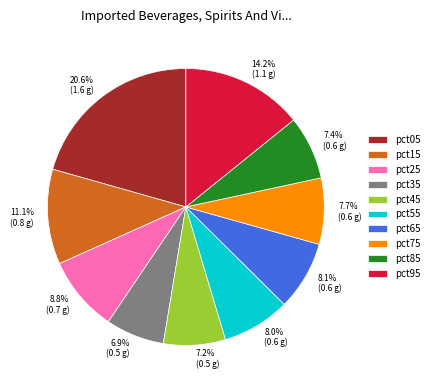

What portion of the pie excludes pct55?

92.0%